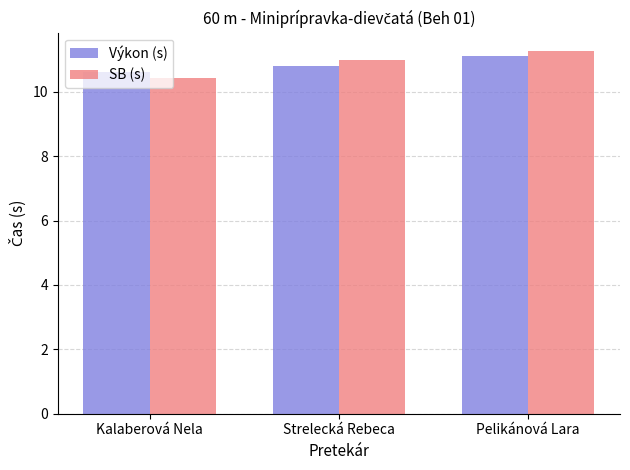

What is the sum of the SB (s) values at Kalaberová Nela and Pelikánová Lara?

21.7